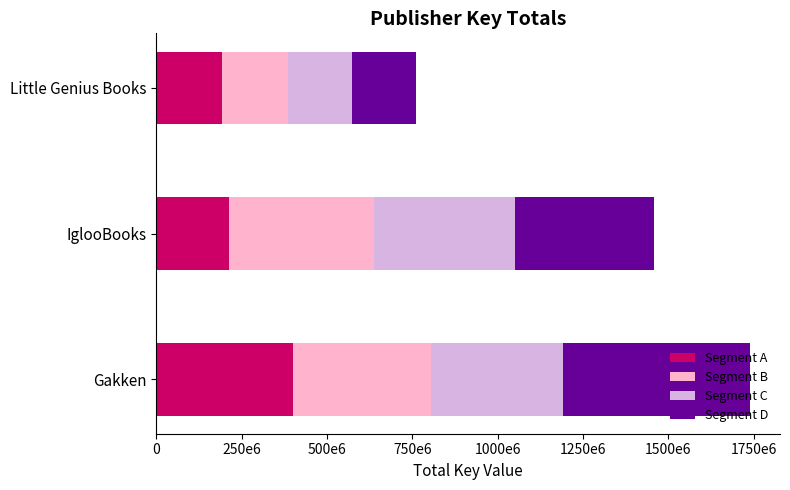

Which series has the largest total across all categories?

Segment D